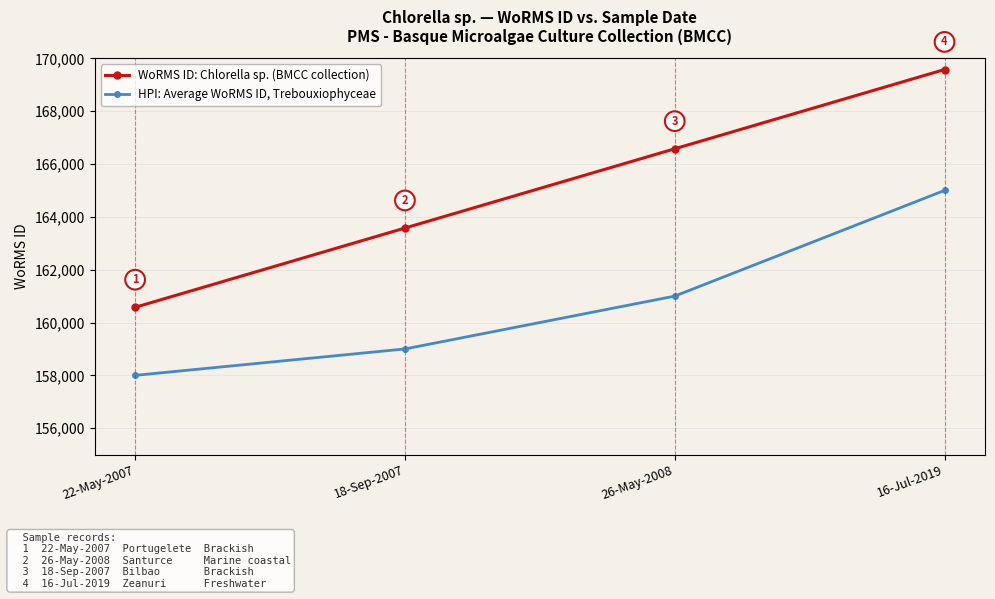

How many data points does each series have?

4